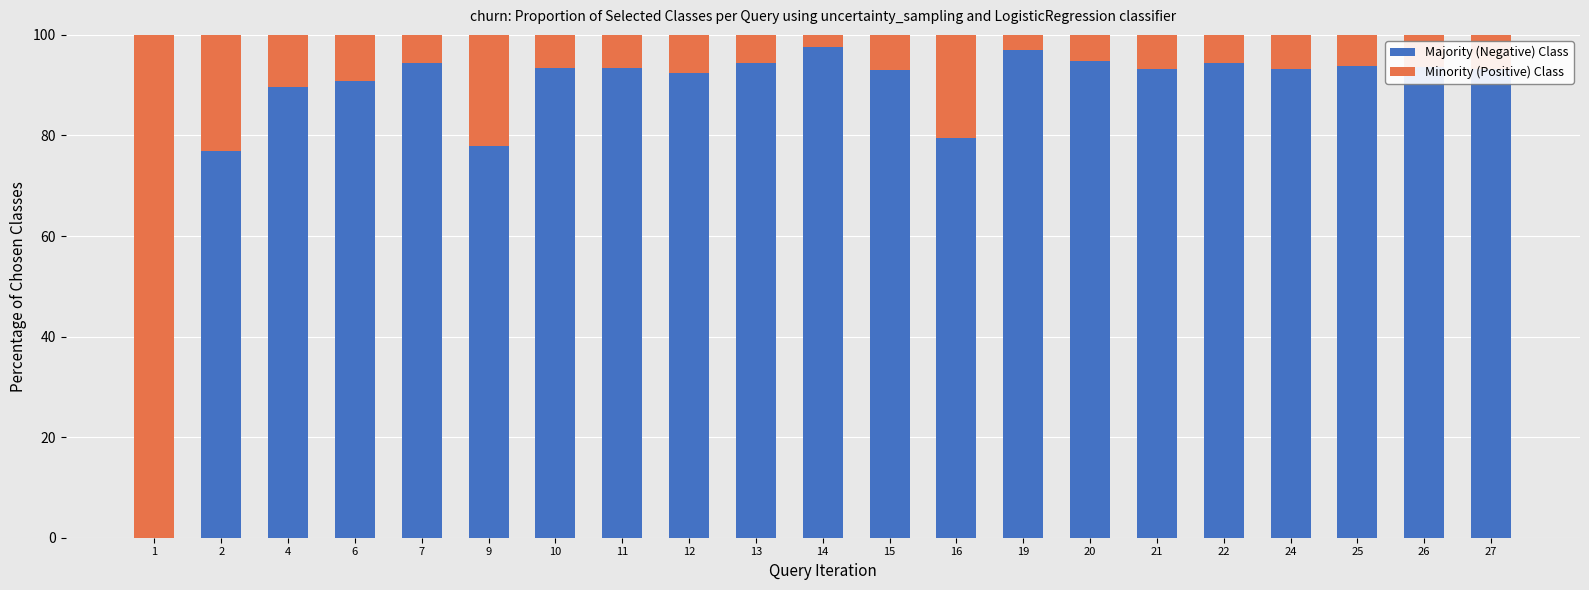

What is the total value across all series at 14?

100.0